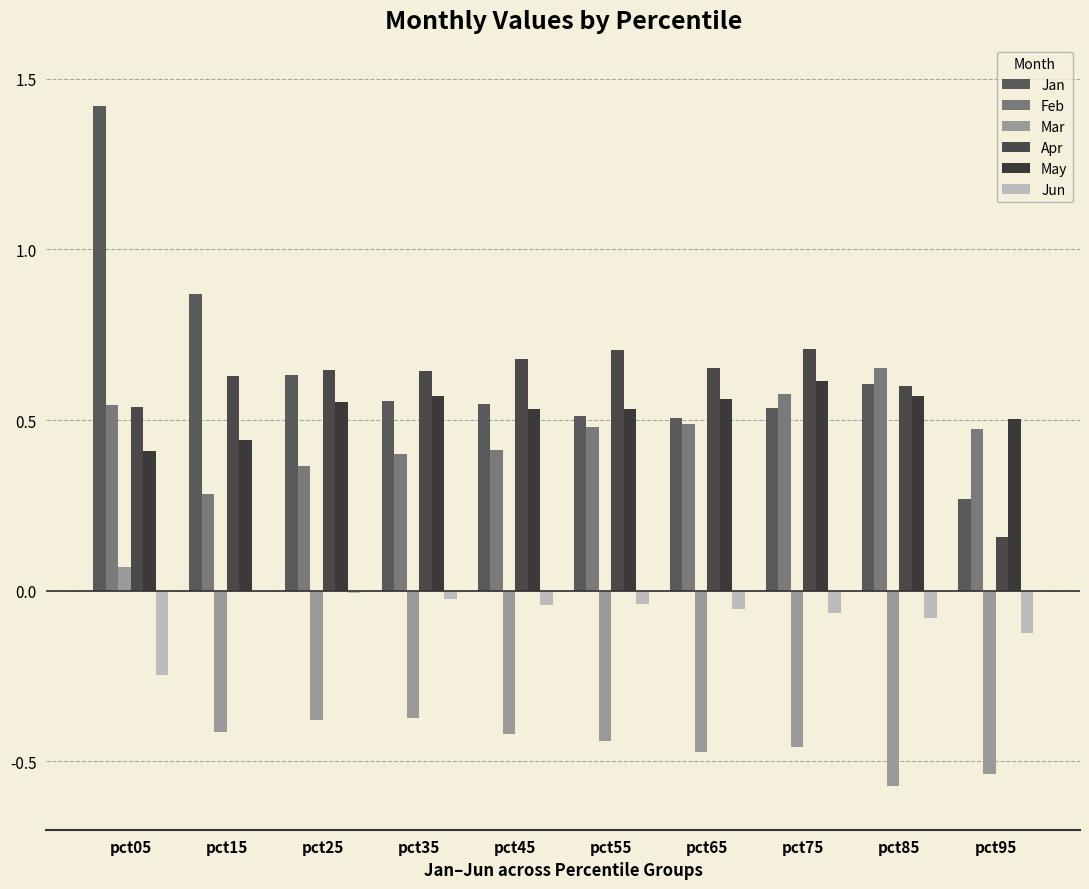

What is the spread (max minus min) of values at pct05?

1.7